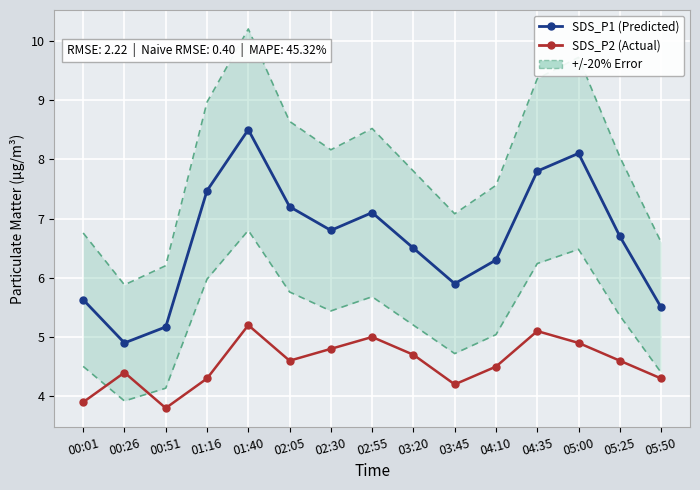

Which series has the widest spread of values?

SDS_P1 (Predicted)